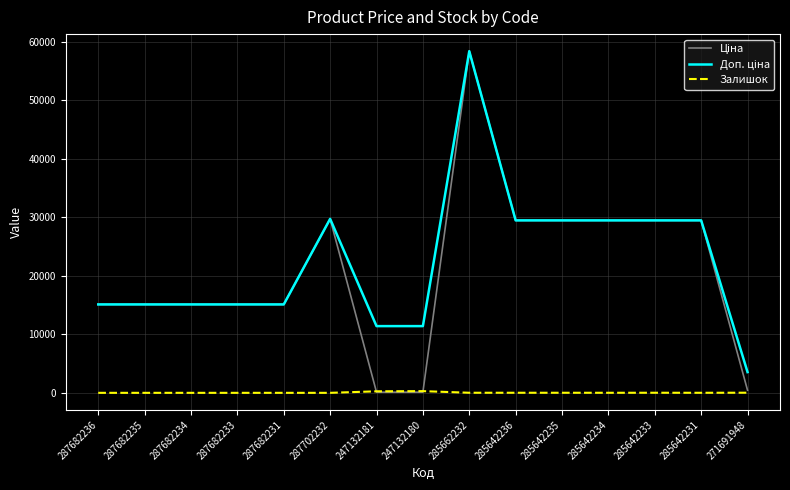

What is the spread (max minus min) of values at 287682234?

15120.0